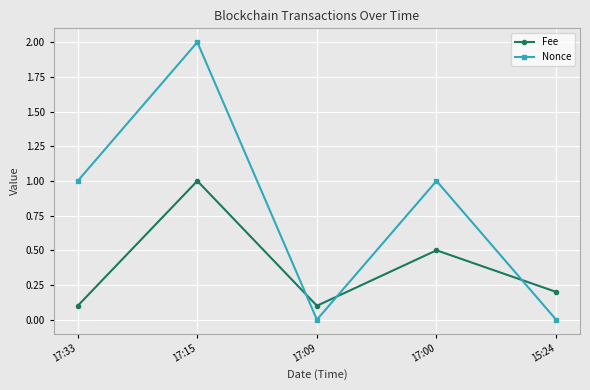

Rank the series by their maximum value, from highest to lowest.

Nonce, Fee